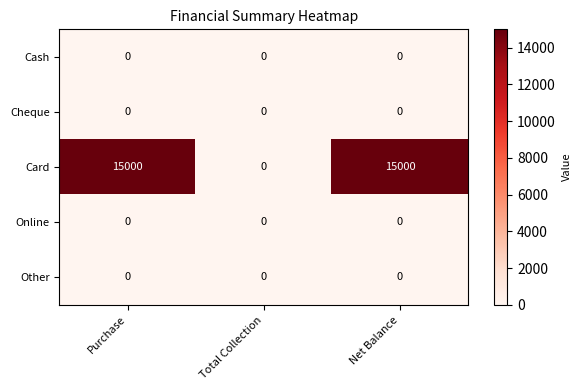

What is the greatest value displayed?

15000